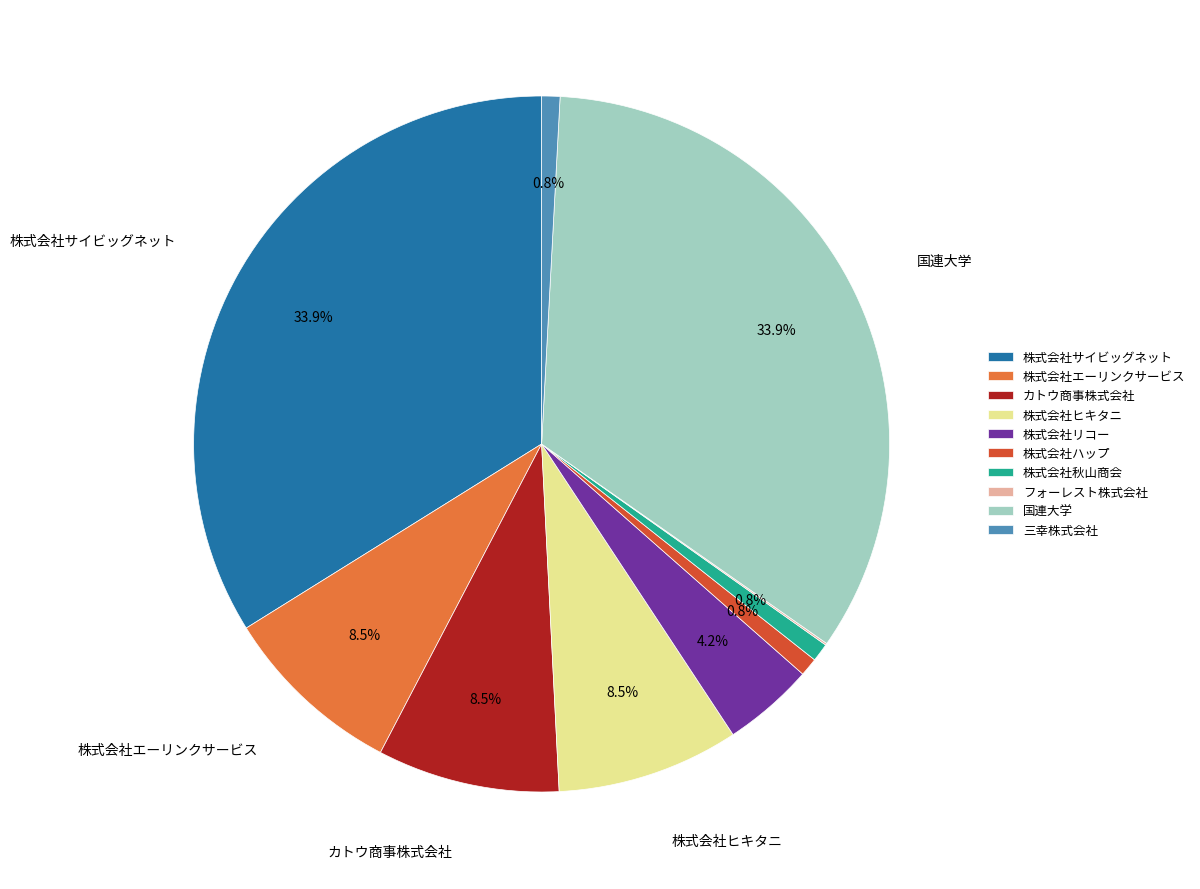

How much of the chart is everything except 株式会社リコー?

95.8%